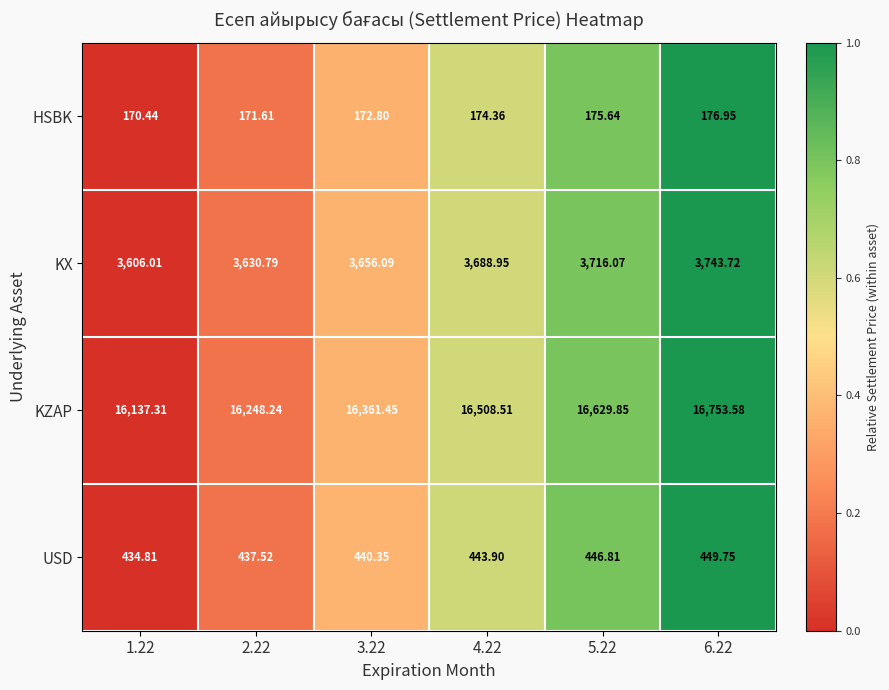

Between 3.22 and 5.22, which series saw the biggest shift?

KZAP